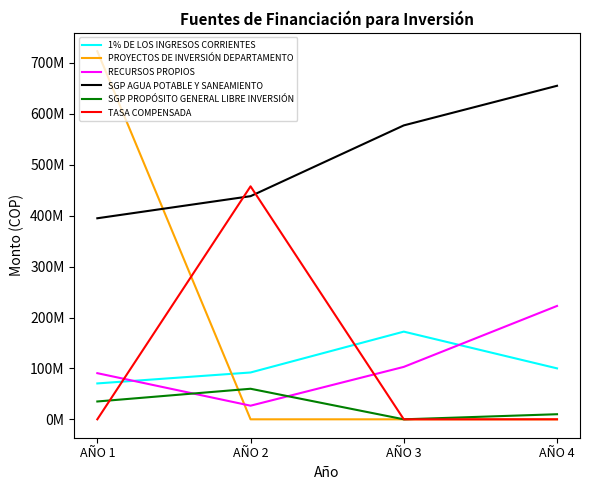

The value of SGP PROPÓSITO GENERAL LIBRE INVERSIÓN at AÑO 1 is 53589755. True or false?

False